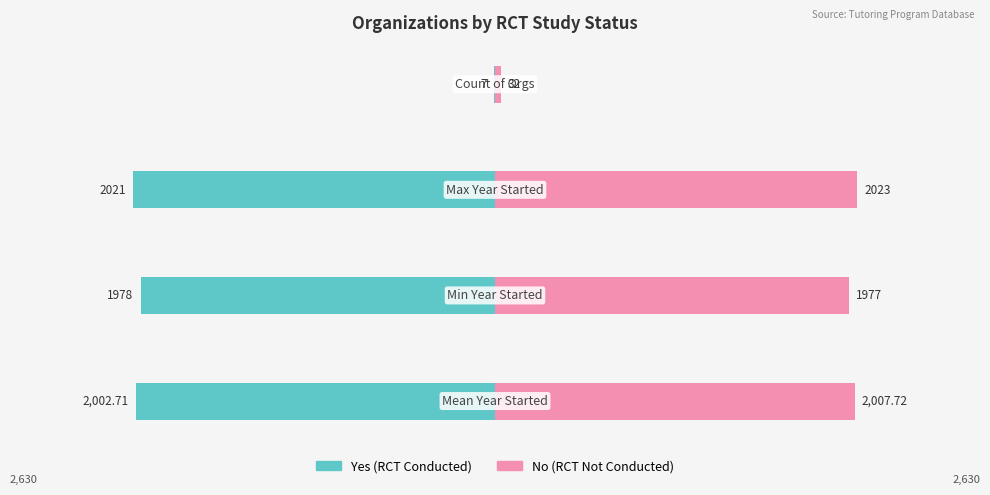

Reading left to right, what are all the values shown in this chart?

Yes (RCT Conducted): -2002.7	-1978.0	-2021.0	-7.0
No (RCT Not Conducted): 2007.7	1977.0	2023.0	32.0